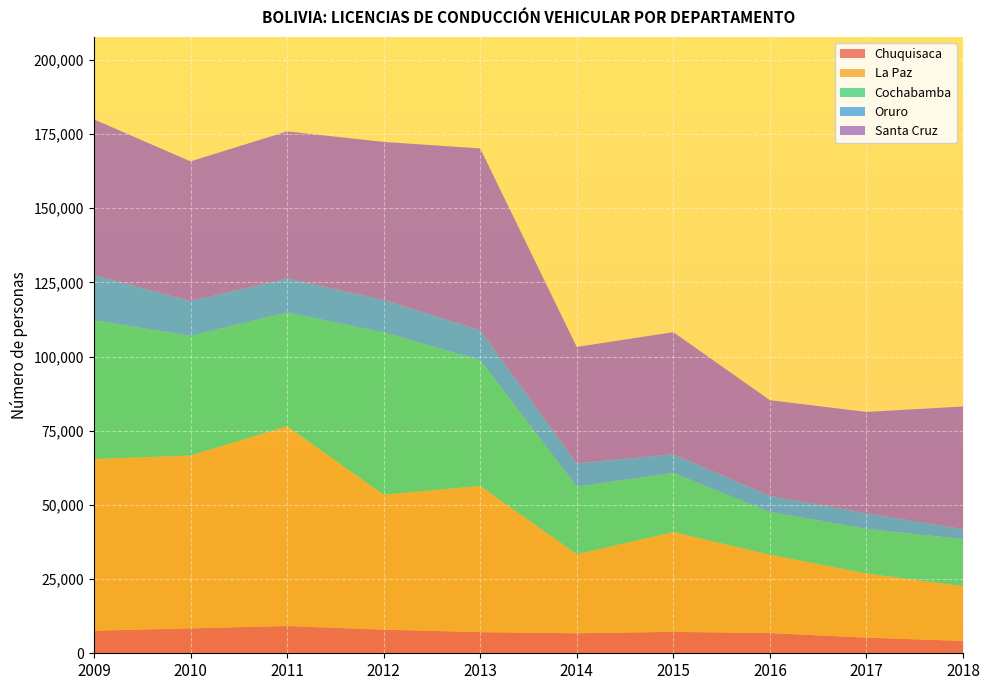

Reading right to left, what are all the values shown in this chart?

Chuquisaca: 2018=4155	2017=5266	2016=6816	2015=7219	2014=6749	2013=7123	2012=7965	2011=9187	2010=8389	2009=7605
La Paz: 2018=18445	2017=21617	2016=26417	2015=33595	2014=26622	2013=49260	2012=45457	2011=67310	2010=58254	2009=57836
Cochabamba: 2018=15864	2017=15057	2016=14394	2015=19932	2014=22799	2013=42427	2012=54735	2011=38361	2010=40314	2009=46797
Oruro: 2018=3343	2017=5242	2016=5450	2015=6331	2014=7803	2013=10045	2012=10905	2011=11443	2010=11707	2009=15215
Santa Cruz: 2018=41354	2017=34155	2016=32215	2015=41138	2014=39266	2013=61272	2012=53264	2011=49574	2010=47107	2009=52458